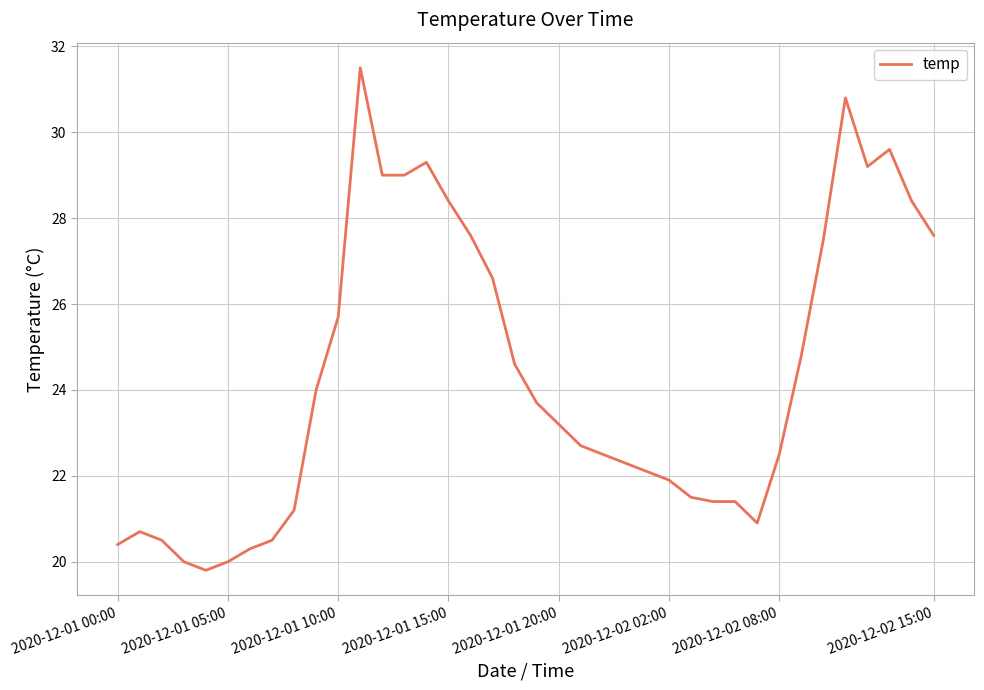

What is the greatest value displayed?

31.5